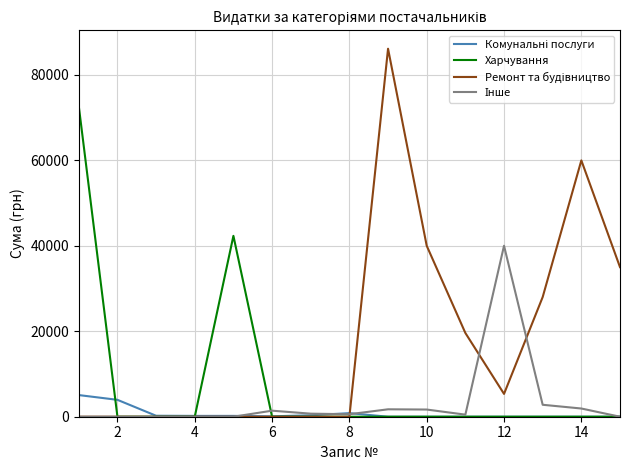

What is the maximum value shown in the chart?

86100.0